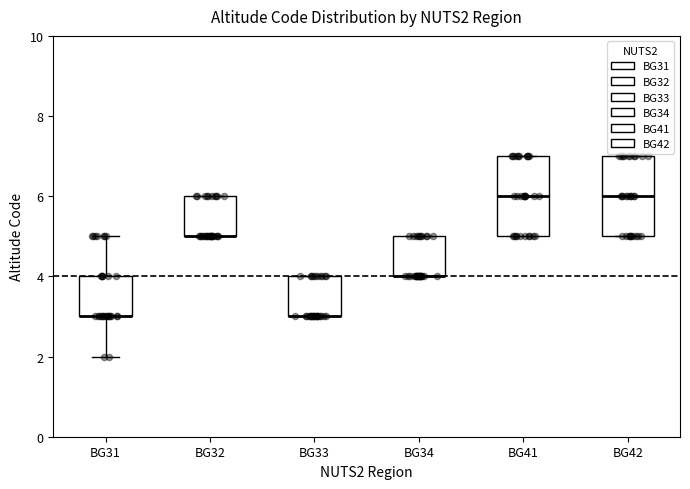

Where is the lower edge of the box for BG41 on the y-axis? The values are not printed on the chart, so give them approximately, as read against the axis.

5